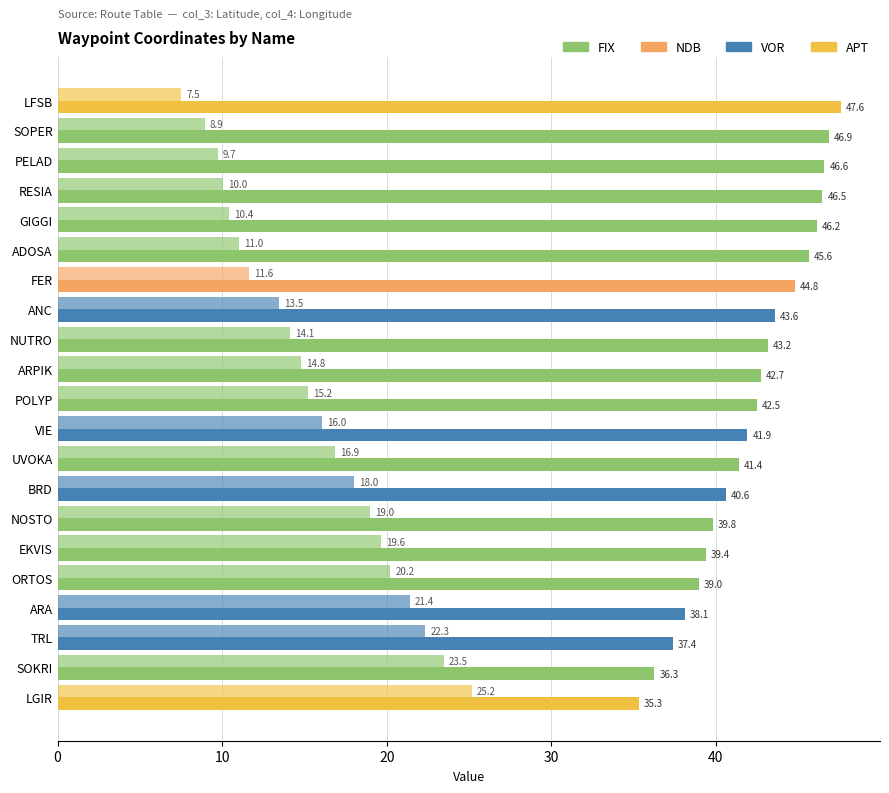

How many distinct data groups are displayed?

2